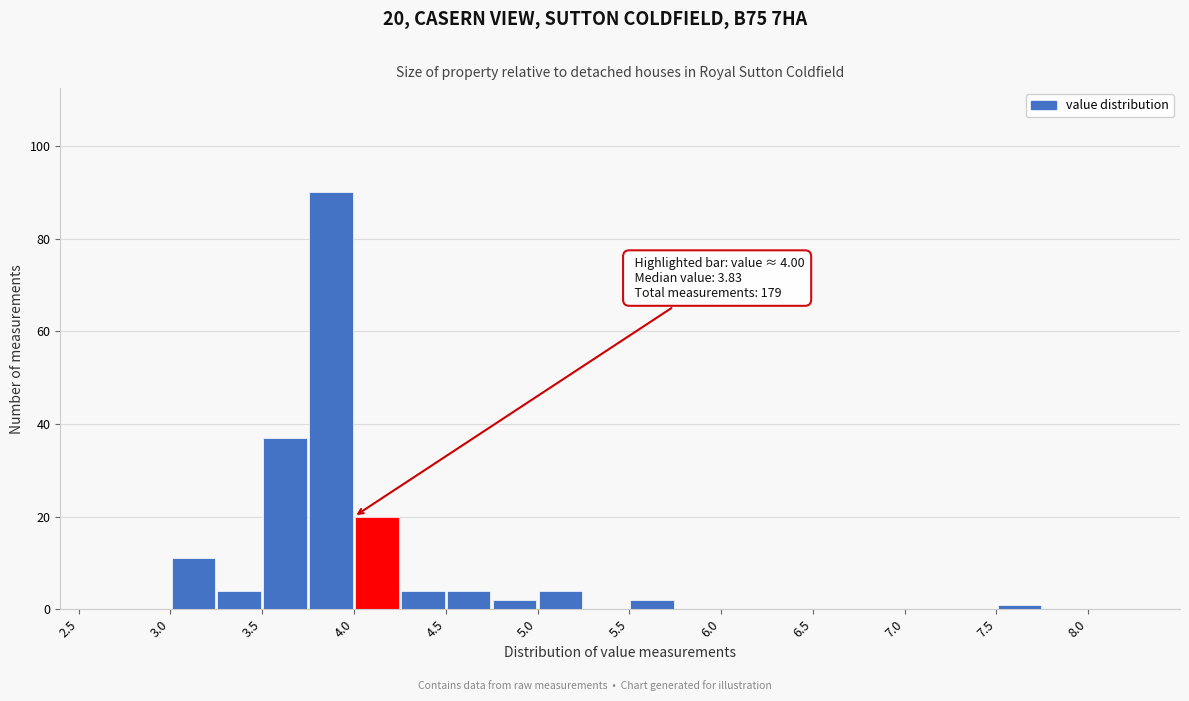

Over which range of the x-axis is the bar tallest?

3.75 to 4.00